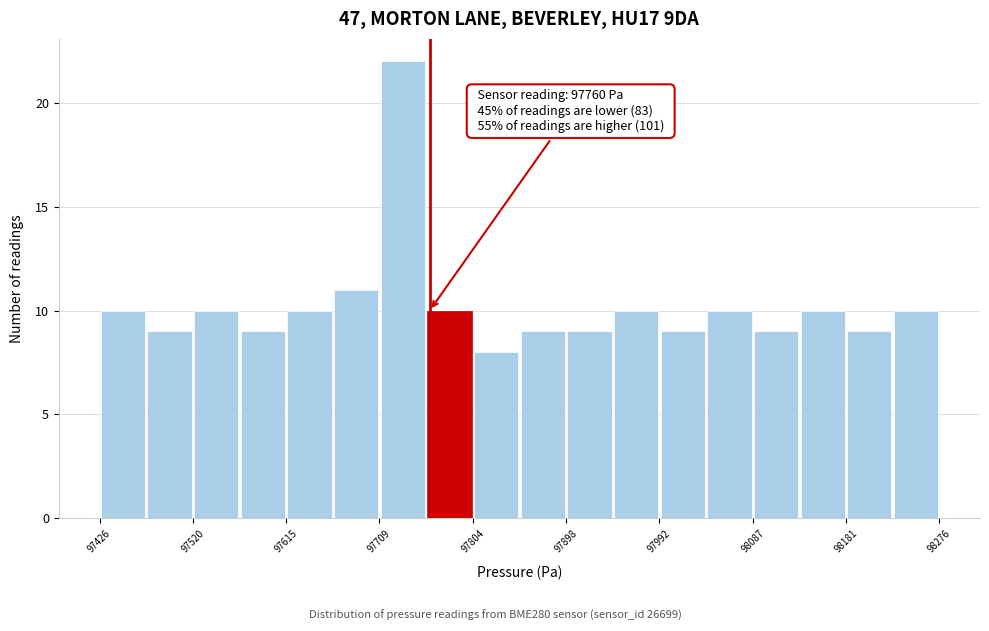

Which range on the x-axis has the tallest bar?

97710 to 97760